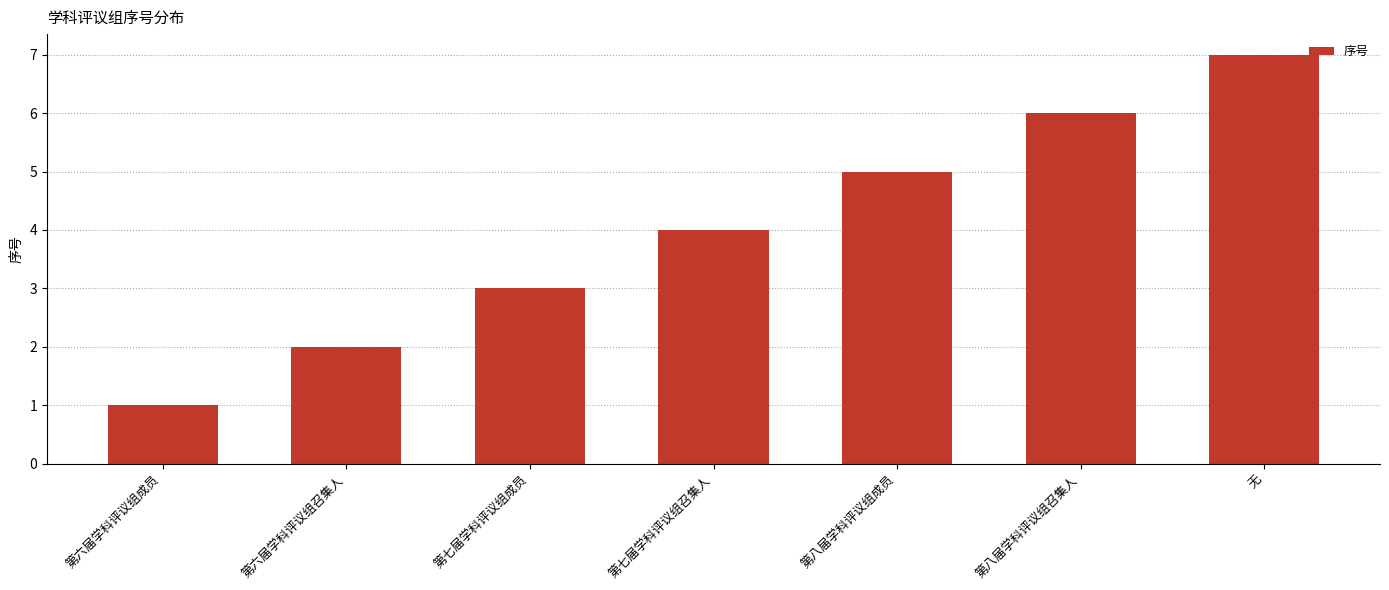

What is the maximum value shown in the chart?

7